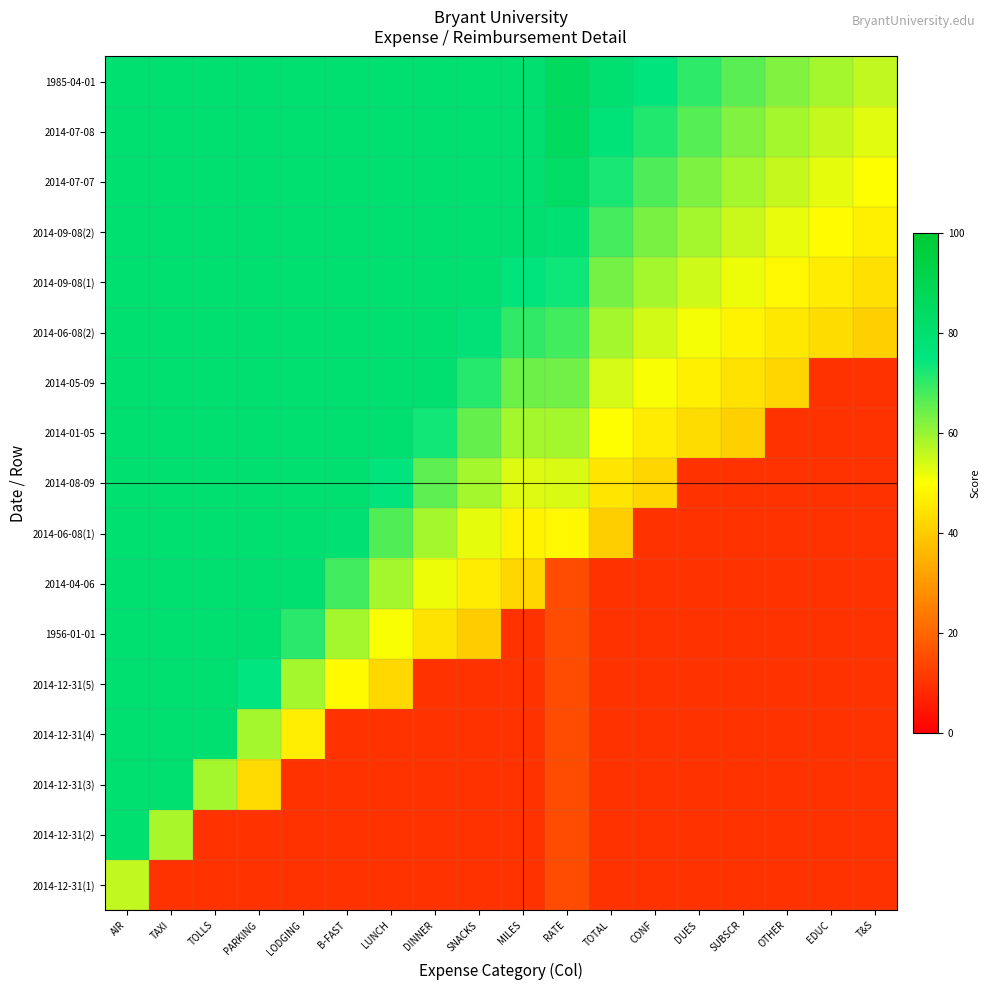

At TOLLS, list the series in order from largest to smallest.

2014-12-31(4), 2014-12-31(5), 1956-01-01, 2014-04-06, 2014-06-08(1), 2014-08-09, 2014-01-05, 2014-05-09, 2014-06-08(2), 2014-09-08(1), 2014-09-08(2), 2014-07-07, 2014-07-08, 1985-04-01, 2014-12-31(3), 2014-12-31(1), 2014-12-31(2)